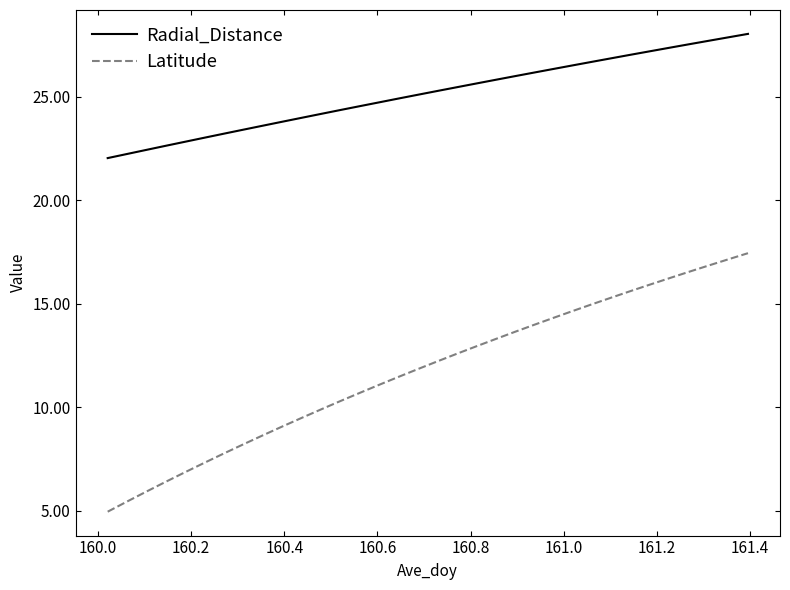

True or false: Latitude and Radial_Distance cross at least once.

False